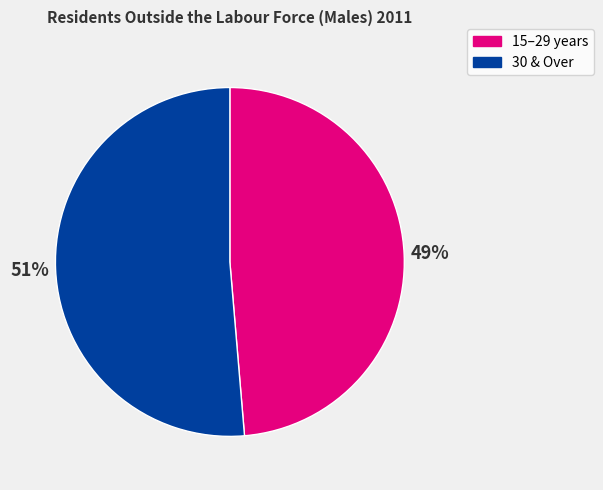

To the nearest percent, what is the average slice percentage?

50%